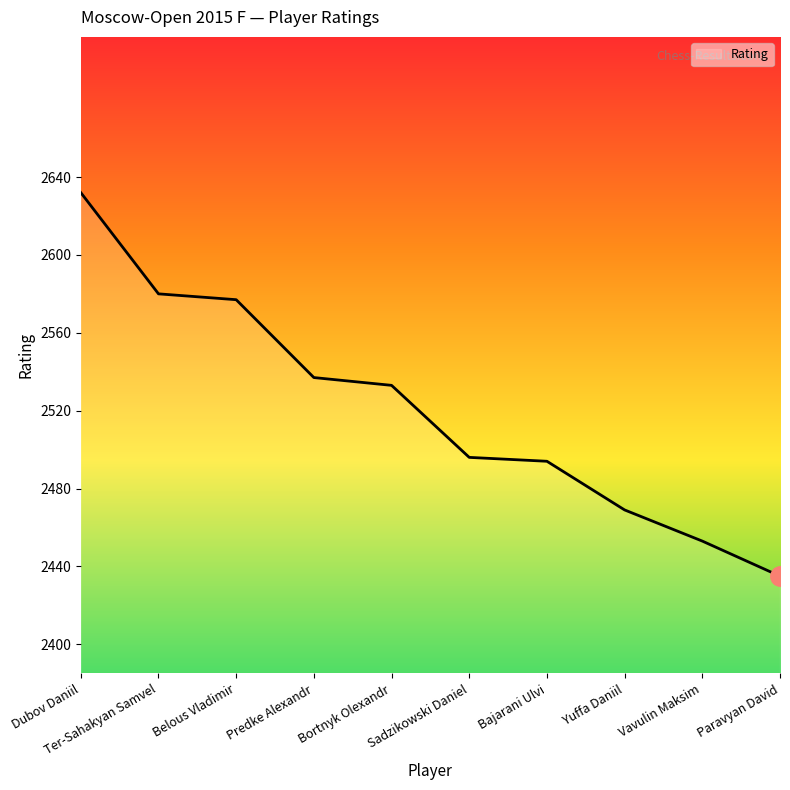

What is the difference between the values at Vavulin Maksim and Bajarani Ulvi?

41